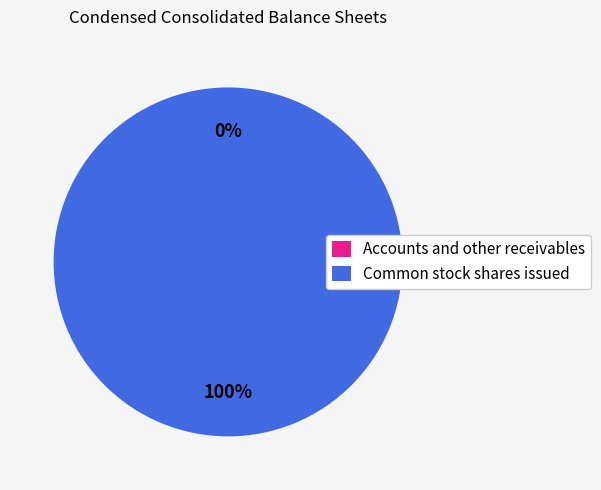

Which slice is the largest?

Common stock shares issued